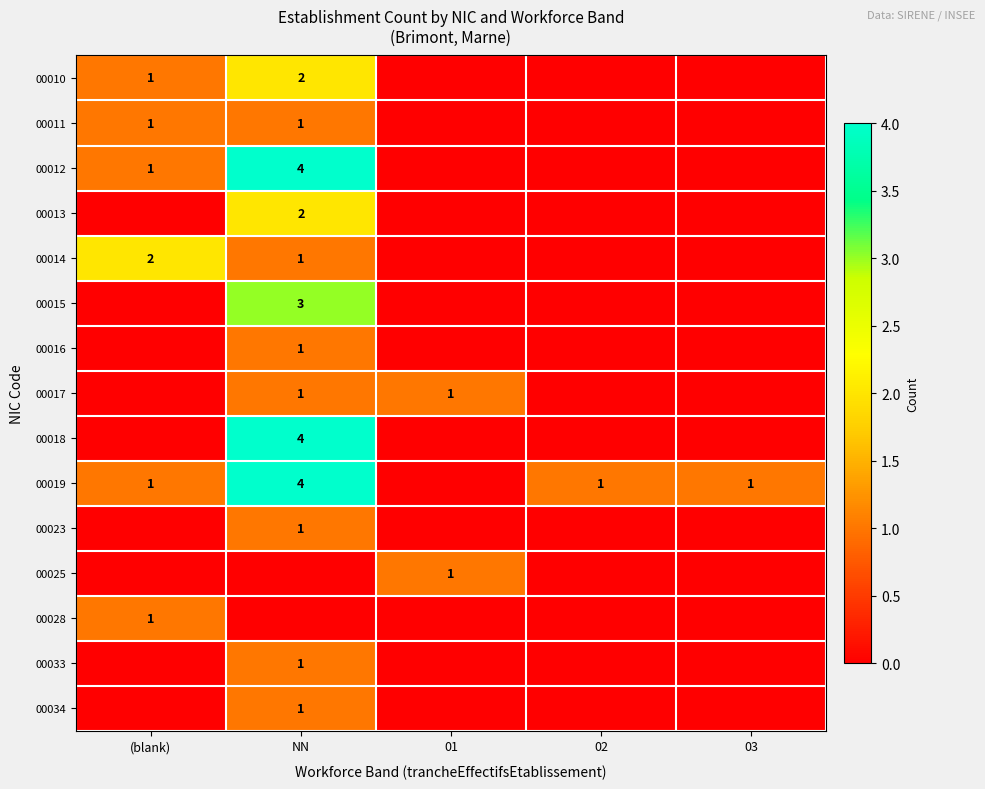

At how many categories does at least one series exceed 0?

5